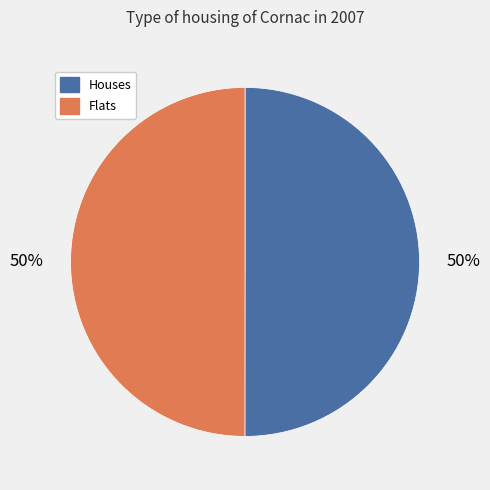

Is it true that Houses is 42% of the pie?

False